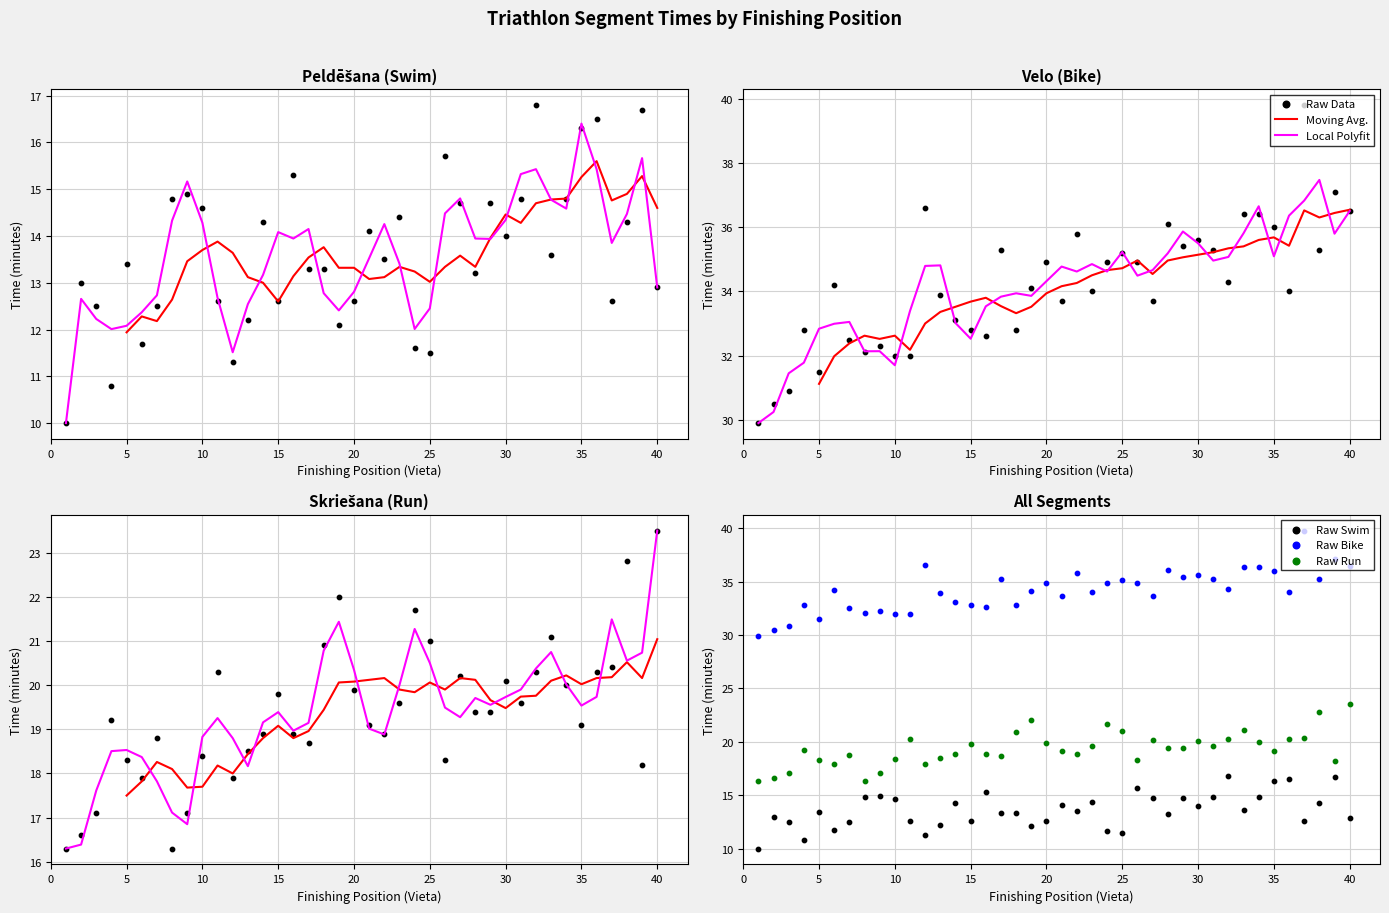

At how many categories does at least one series exceed 24?

40